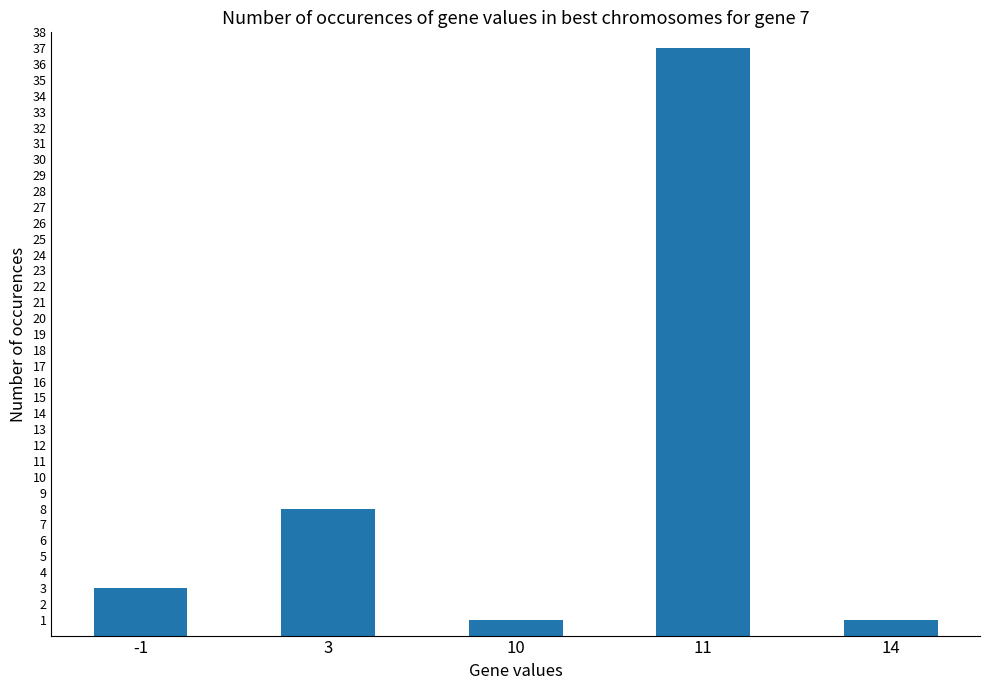

Which category has the highest value across all series?

11